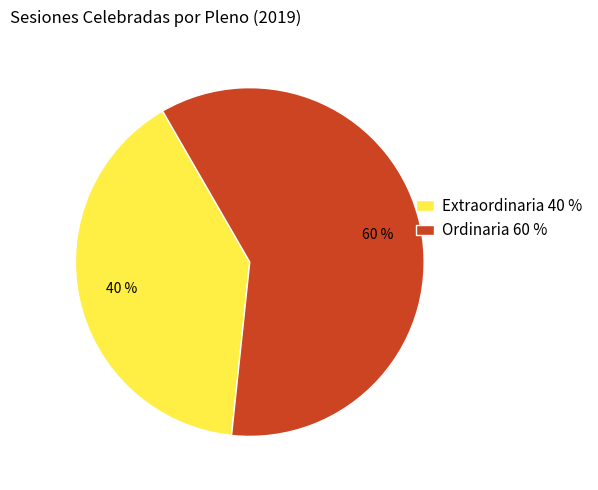

Between Ordinaria 60 % and Extraordinaria 40 %, which is larger?

Ordinaria 60 %